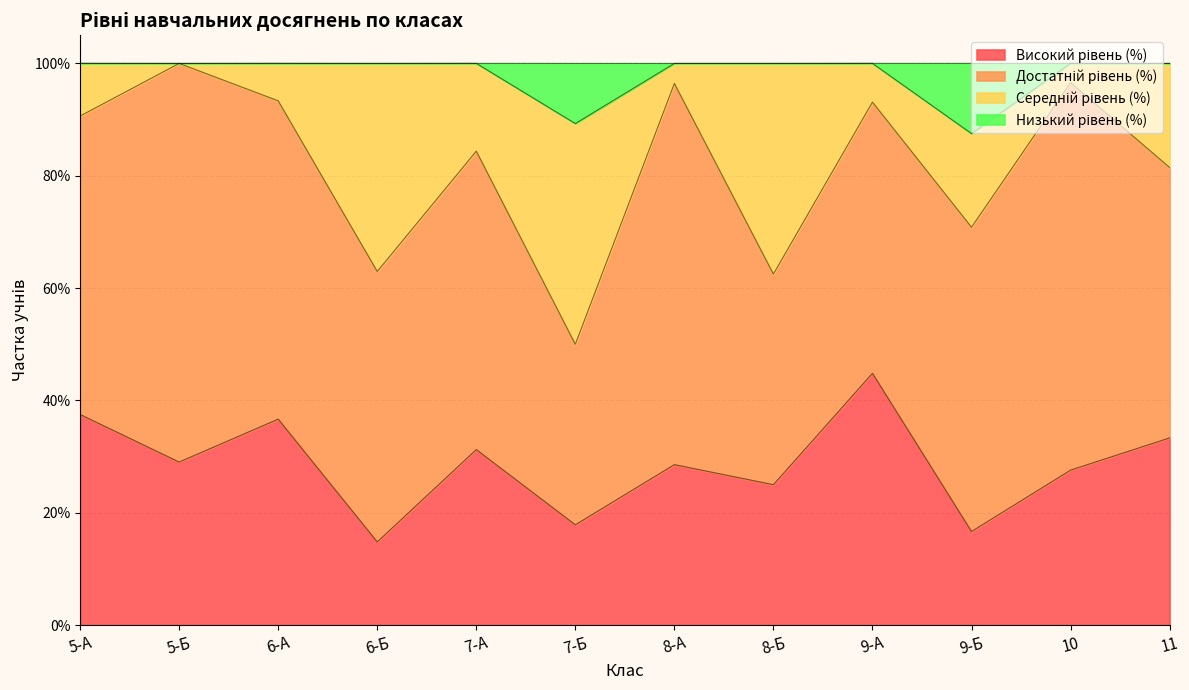

Read the Високий рівень (%) value at 9-А.

0.4